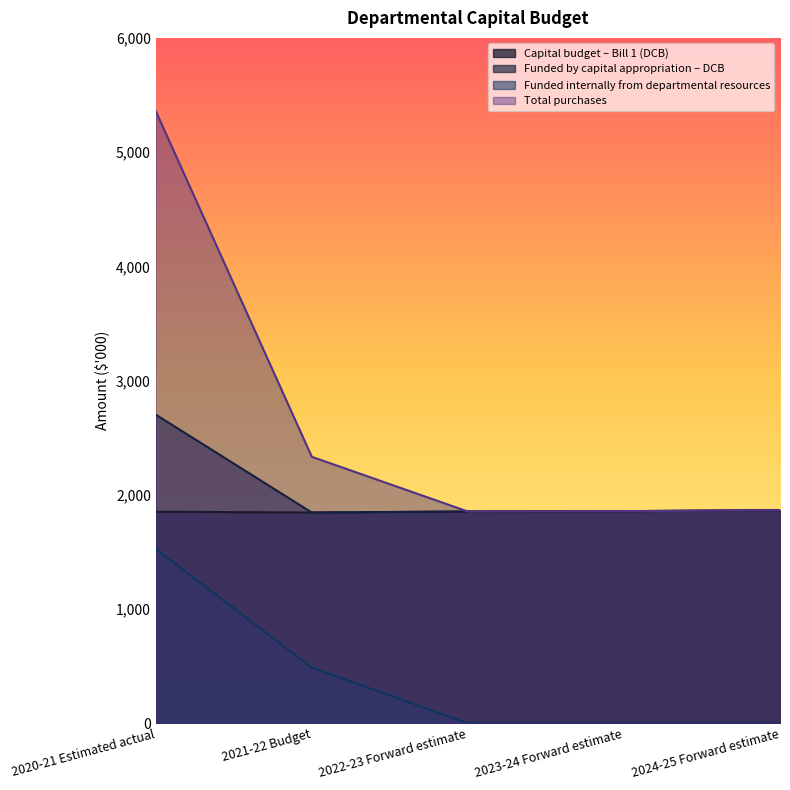

Between 2023-24 Forward estimate and 2022-23 Forward estimate, which is larger?

2023-24 Forward estimate